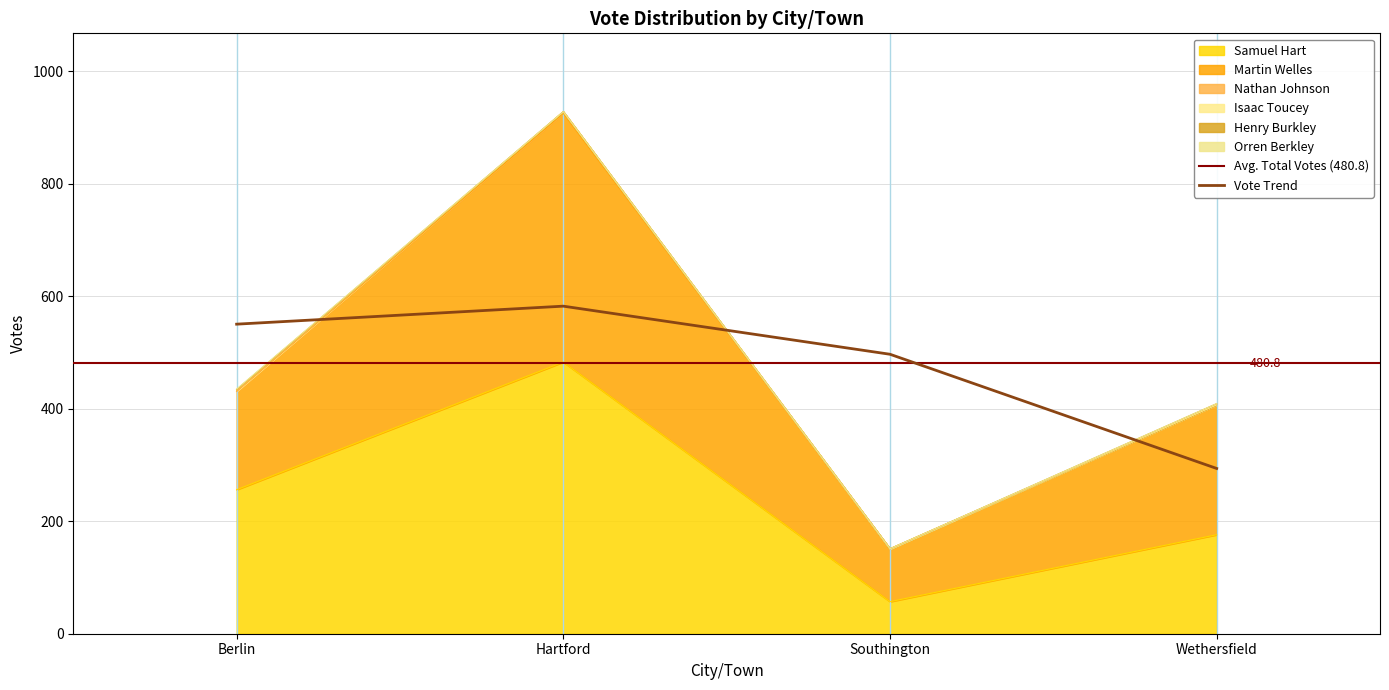

The value of Henry Burkley at Wethersfield is 1. True or false?

False